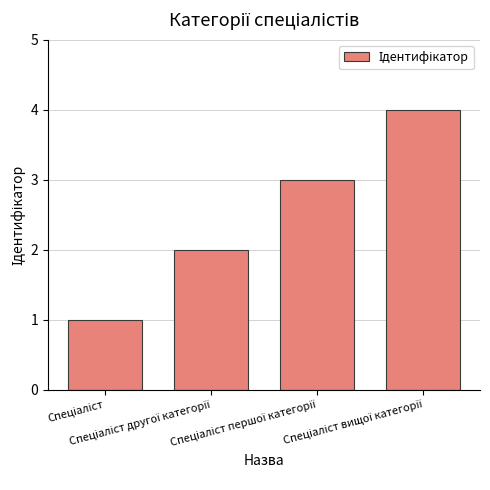

What is the difference between the maximum and minimum values?

3